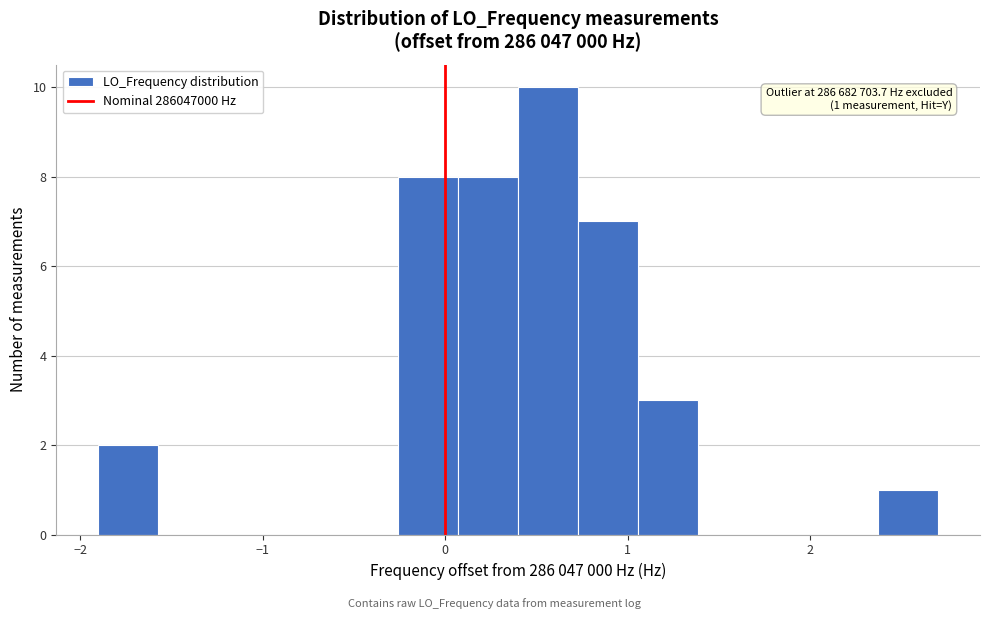

Read against the x-axis, roughly where is the centre of the tallest bar?

0.6